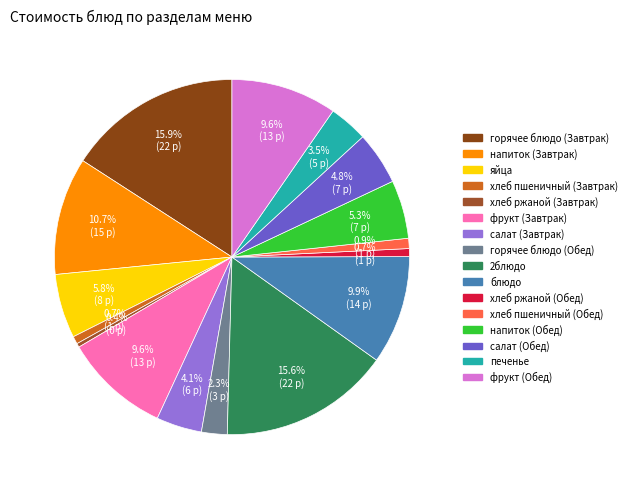

Is there any slice that represents more than half of the pie?

No